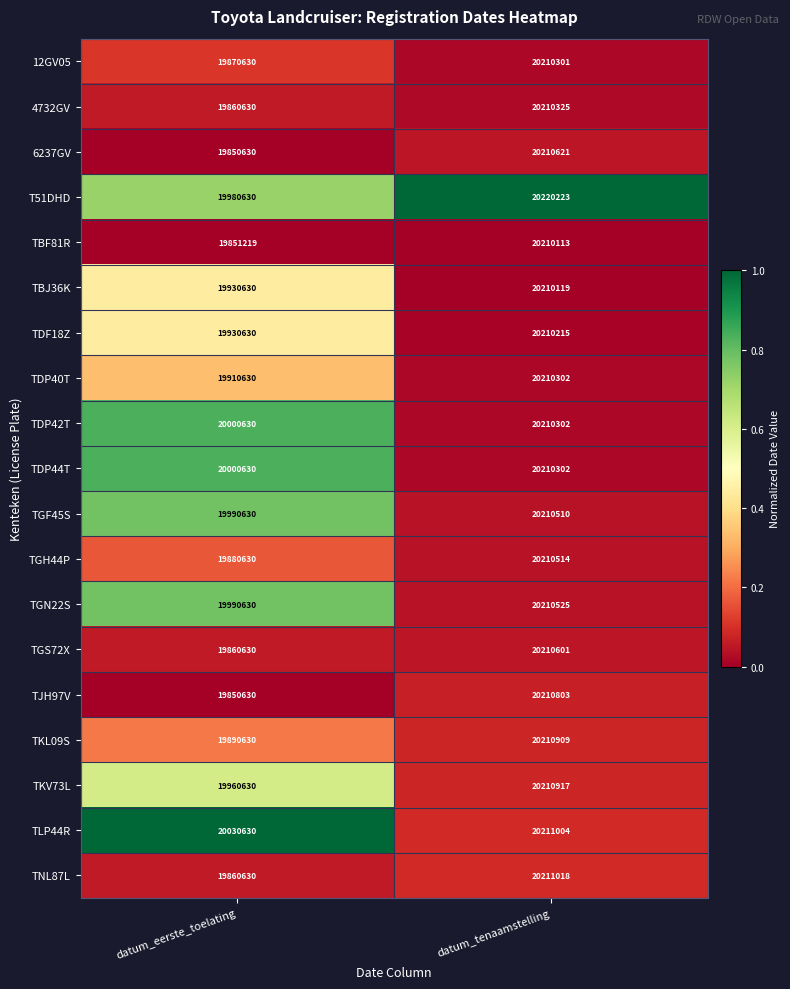

What is the difference between the maximum and minimum values in the TGN22S series?

219895